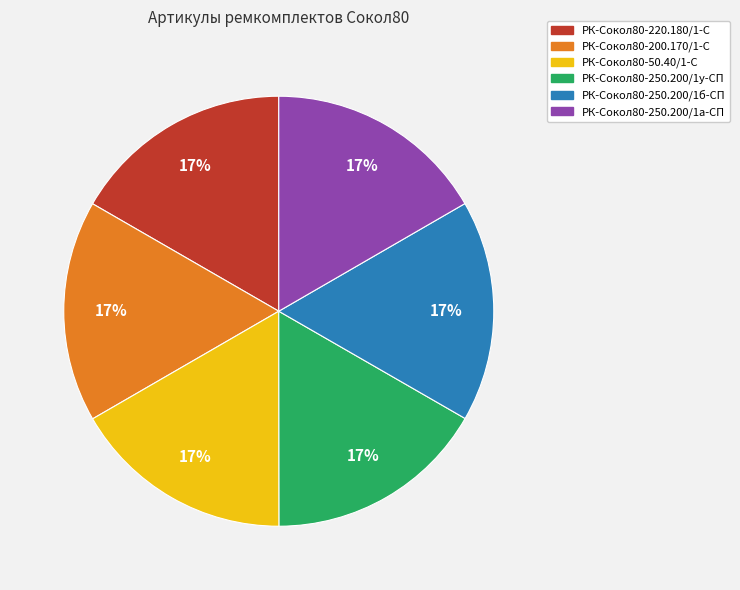

Does РК-Сокол80-250.200/1б-СП account for over 50% of the chart?

No